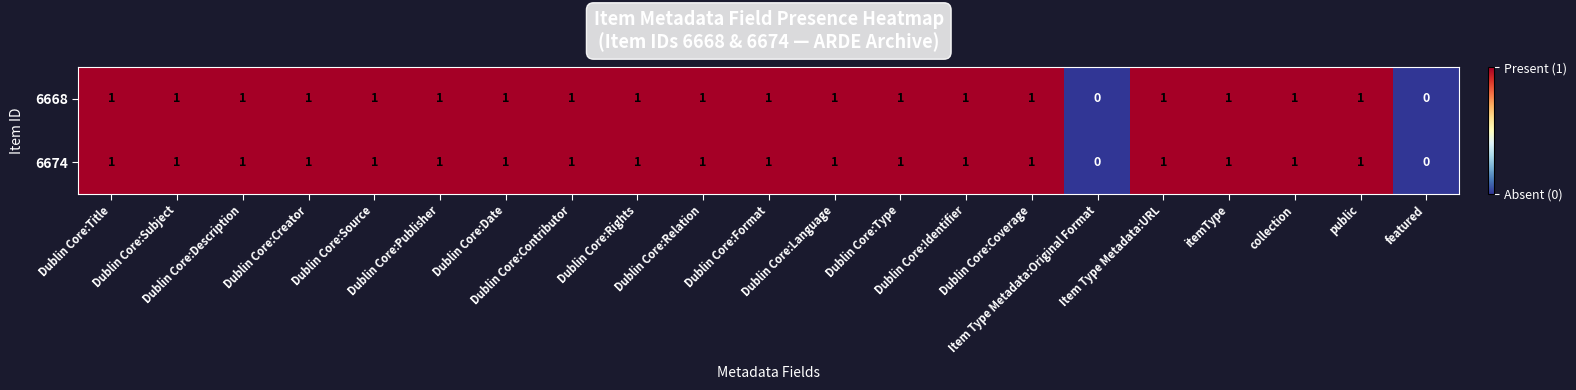

Count the 6668 values in the range 1 to 2.

19